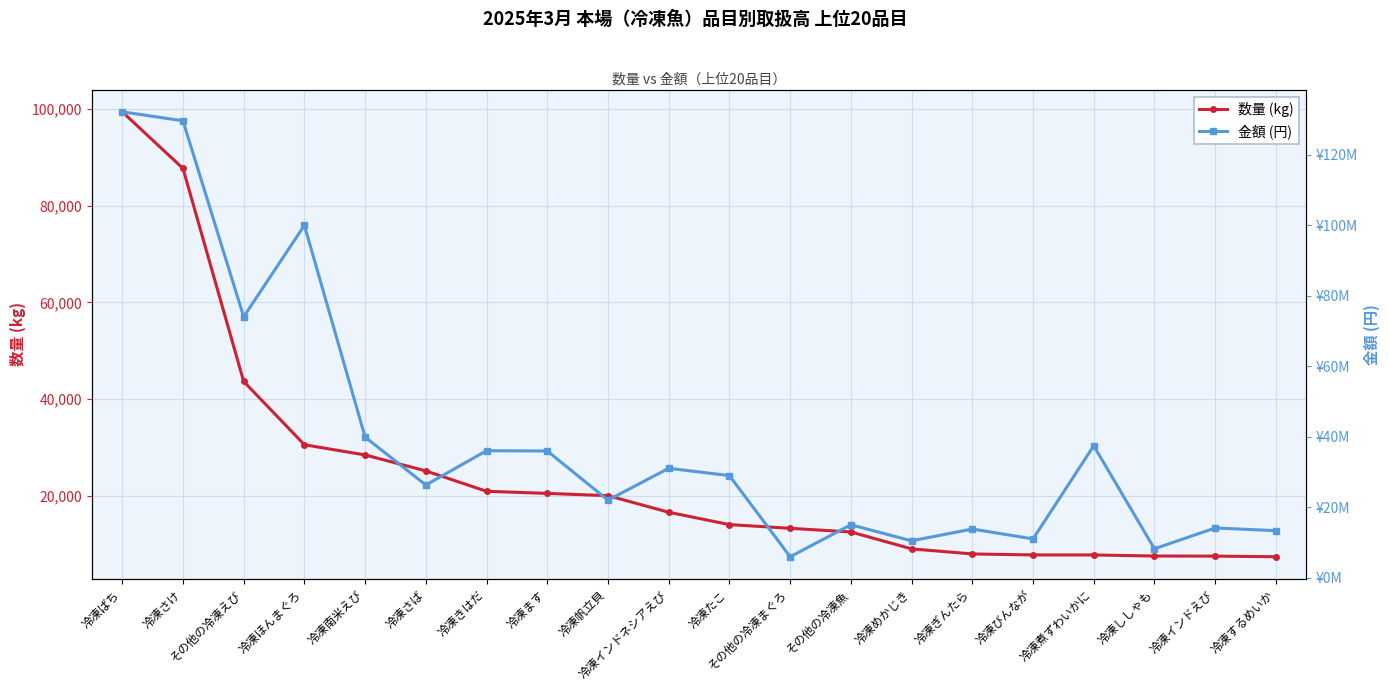

What position from the right is 冷凍ぎんたら?

6